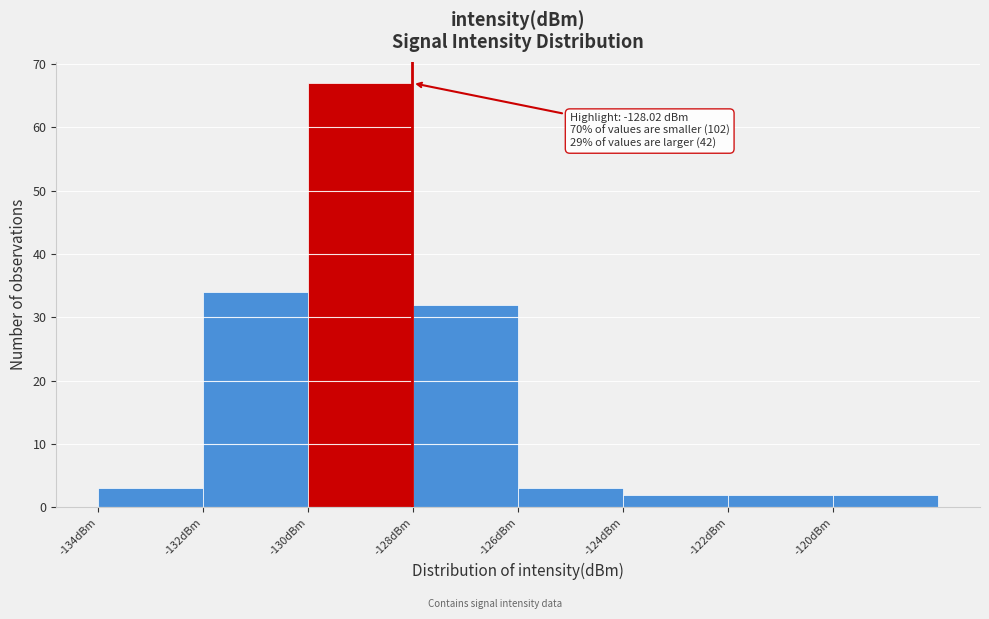

Over which range of the x-axis is the bar tallest?

-130 to -128